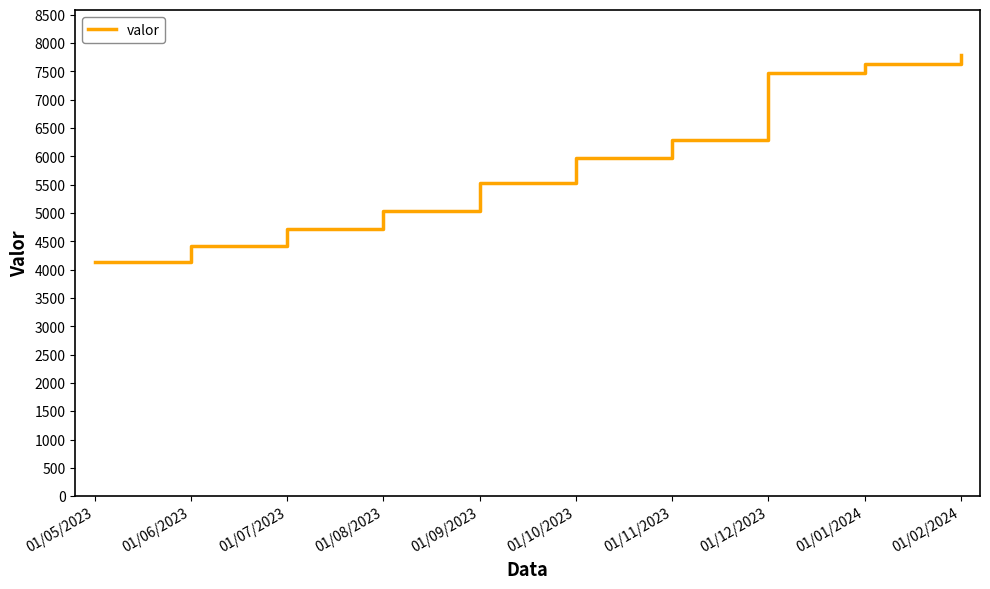

Rank the categories by value from lowest to highest.

01/05/2023, 01/06/2023, 01/07/2023, 01/08/2023, 01/09/2023, 01/10/2023, 01/11/2023, 01/12/2023, 01/01/2024, 01/02/2024